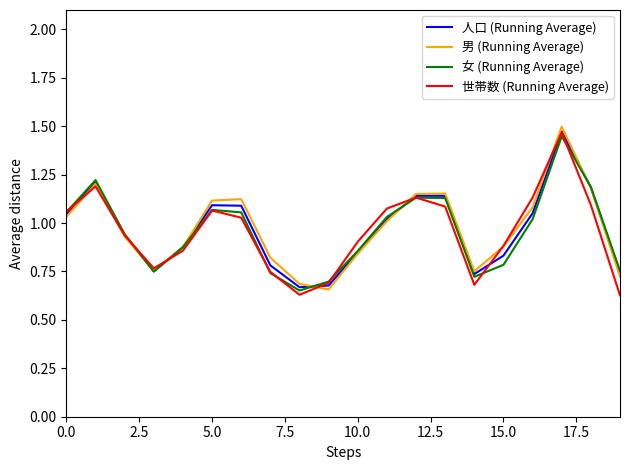

What is the label of the 10th point from the right?

10